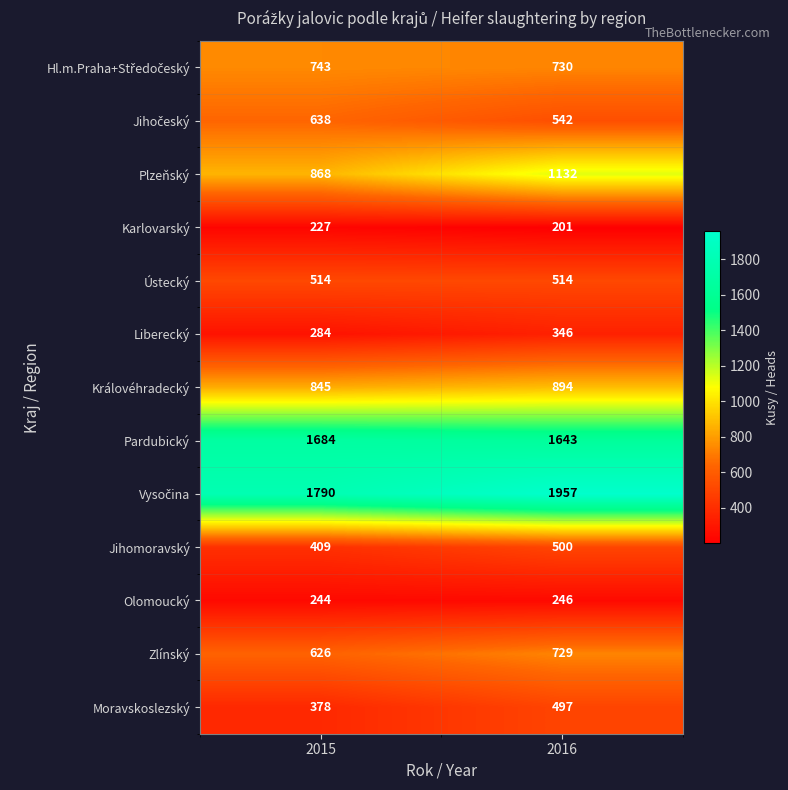

What is the smallest value displayed?

201